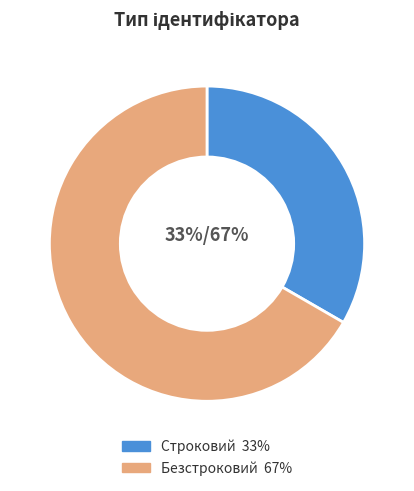

How many slices are in this pie chart?

2